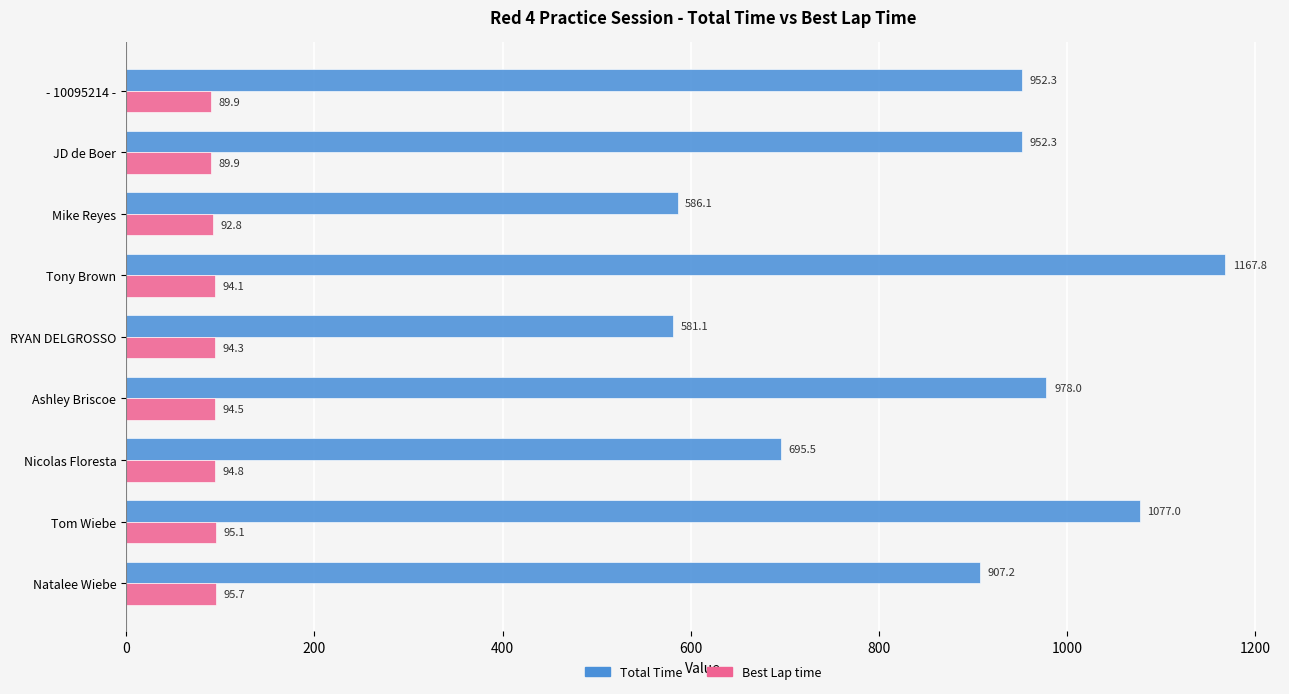

What is the highest value of the Best Lap time series?

95.7